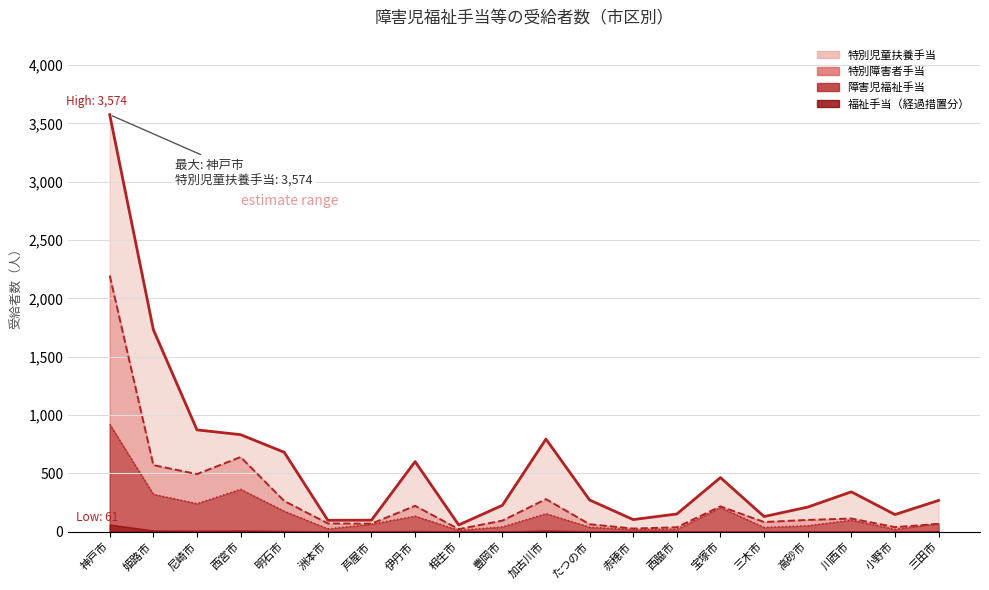

Is it true that 特別児童扶養手当 equals 454 at 三田市?

False